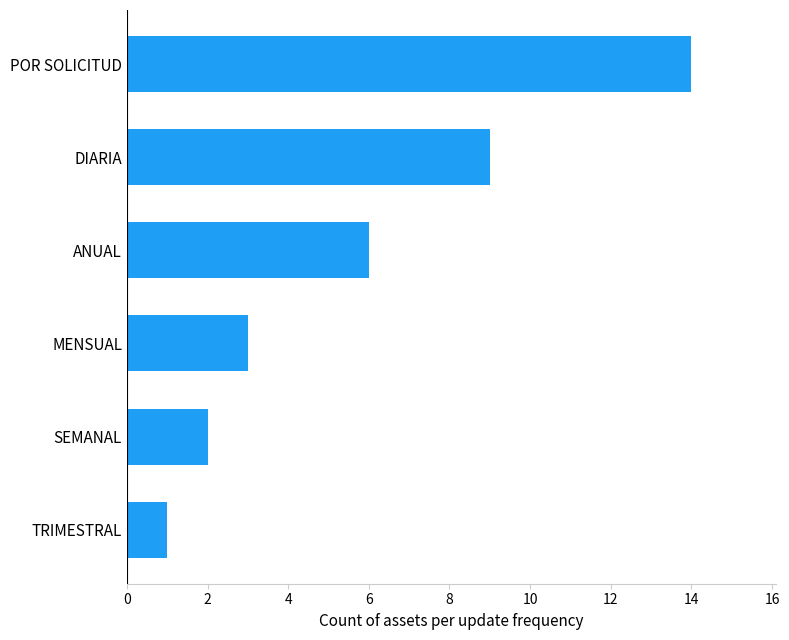

What is the difference between the maximum and minimum values?

13